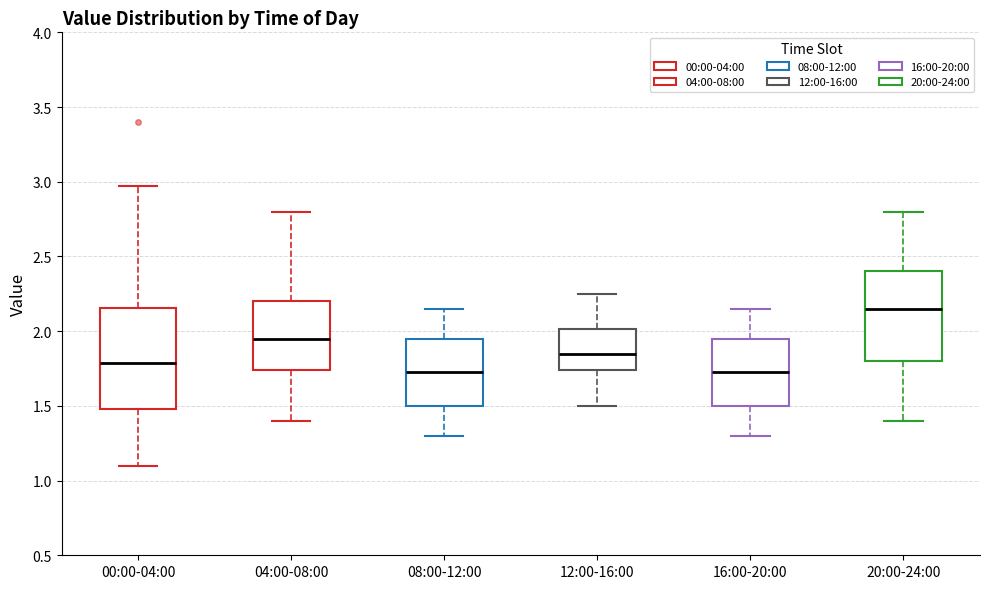

Which box is the tallest, from its lower edge to its upper edge?

00:00-04:00